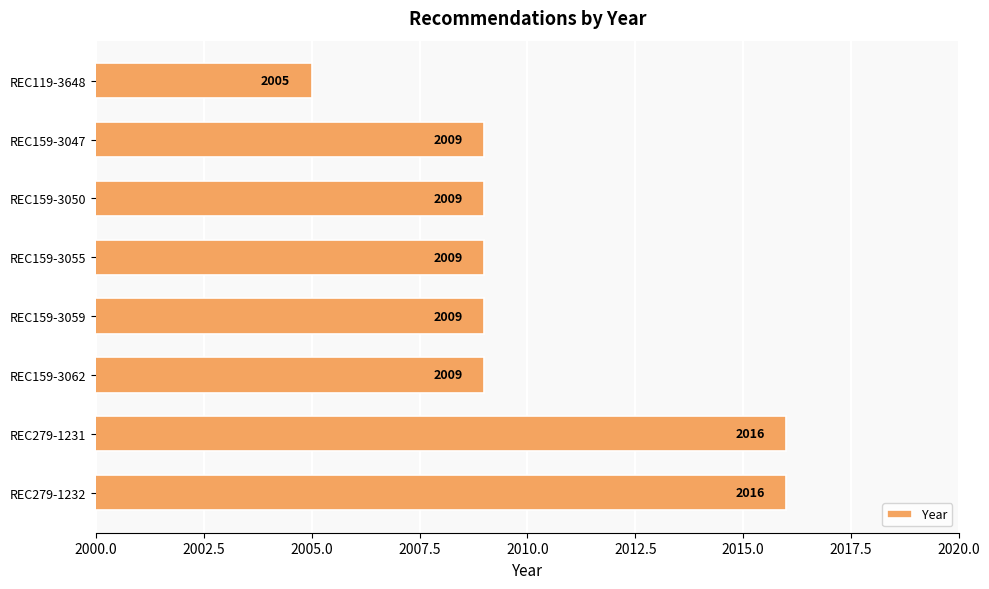

The value at REC159-3047 is 3011. True or false?

False